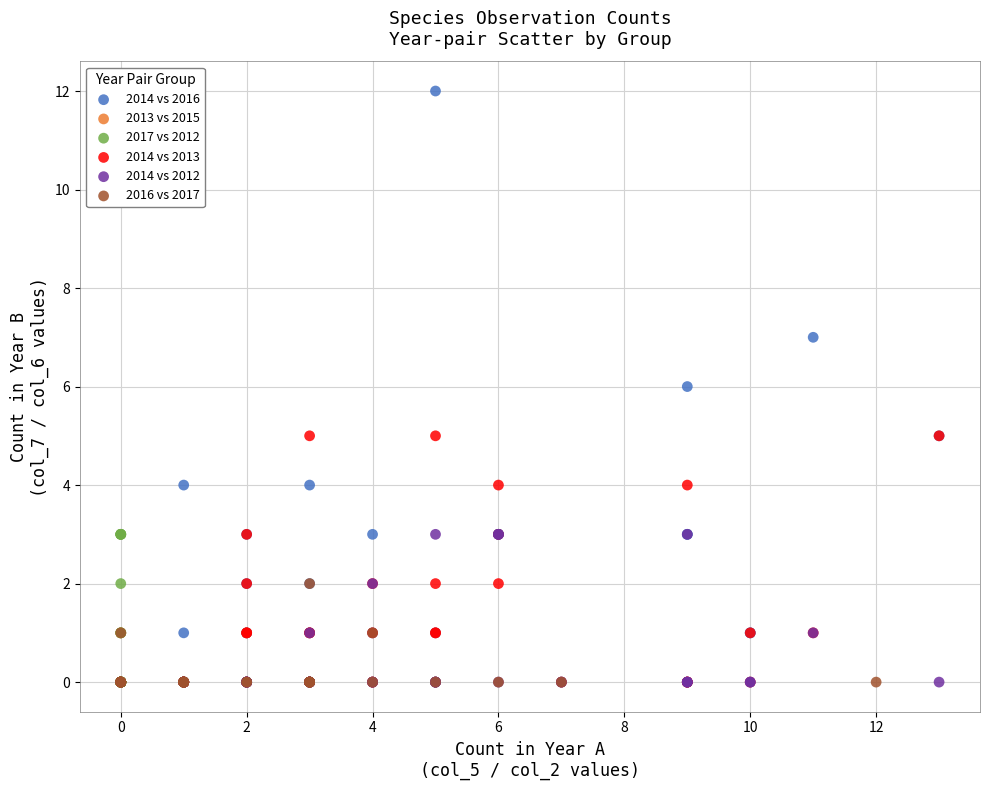

Which series has the largest Y range (max minus min)?

2014 vs 2016